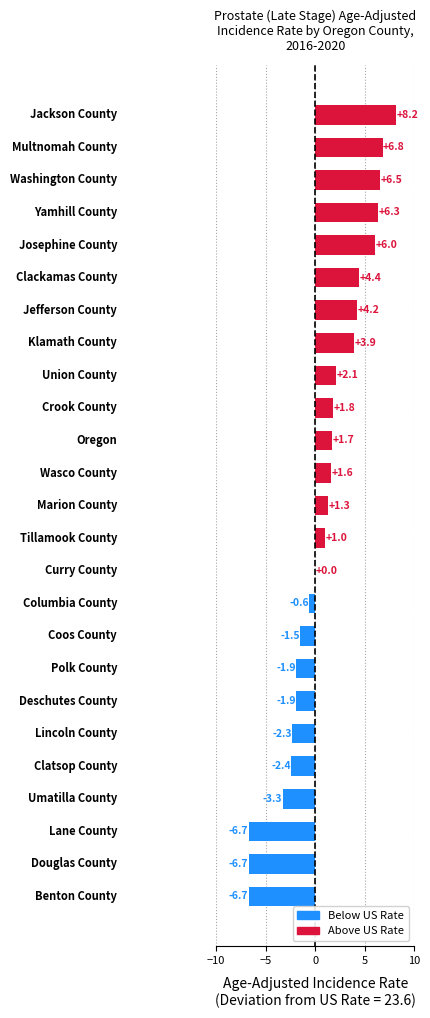

What is the maximum value shown in the chart?

8.2